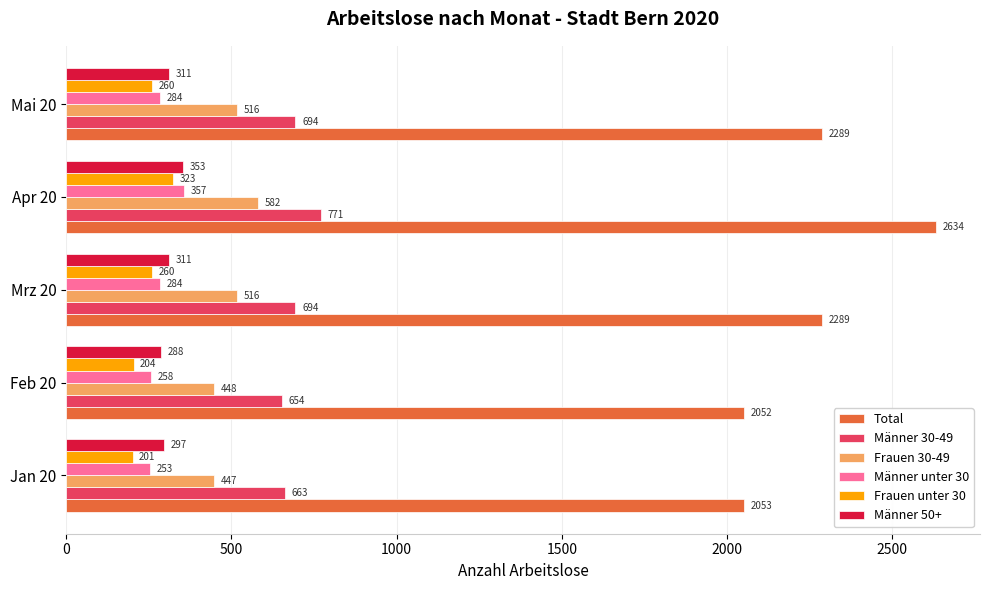

What is the average value of the Frauen unter 30 series?

250